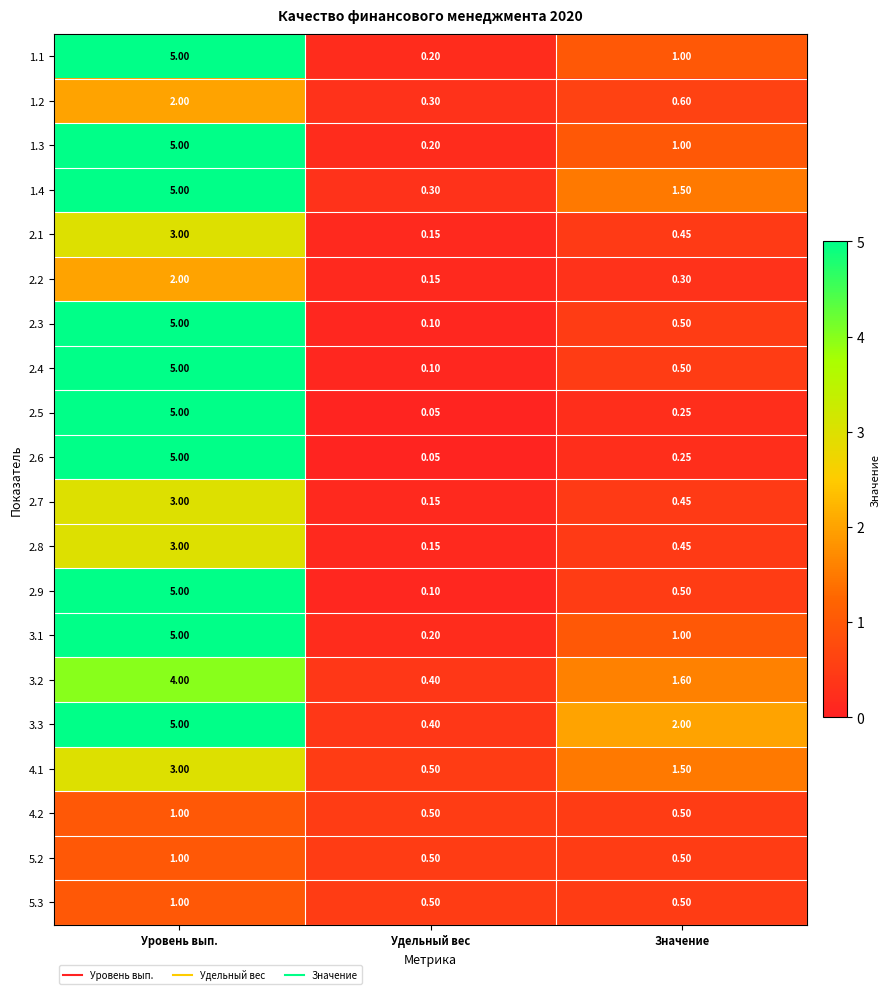

Where does the 1.3 series first go above 1?

Уровень вып.